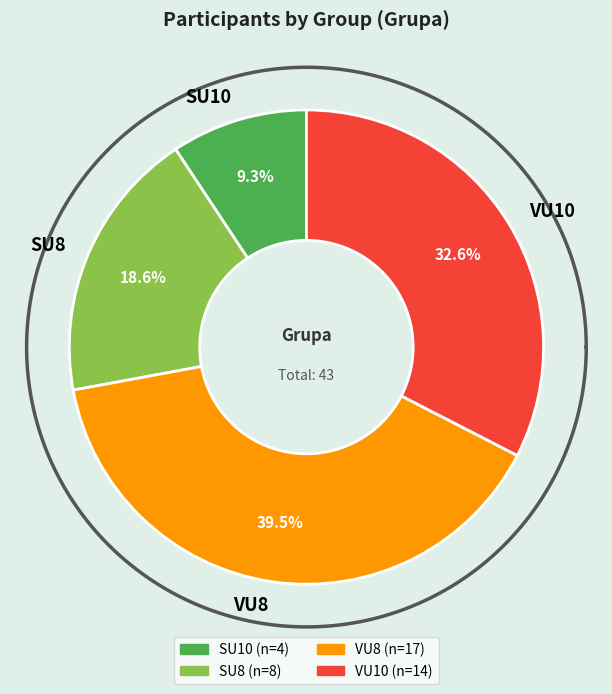

What is the total percentage of VU10 and VU8?

72.1%